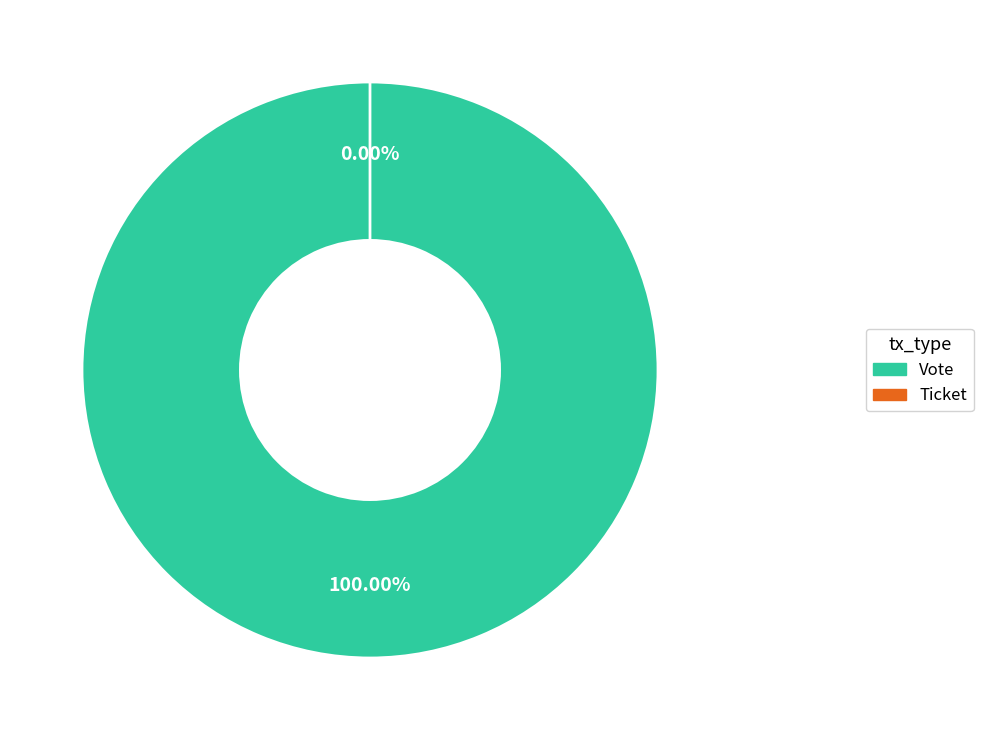

How many segments does this pie chart have?

2